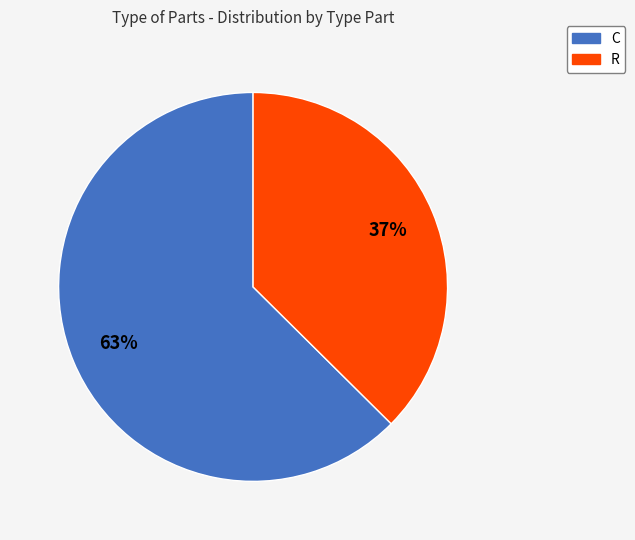

What is the smallest slice in the pie chart?

R